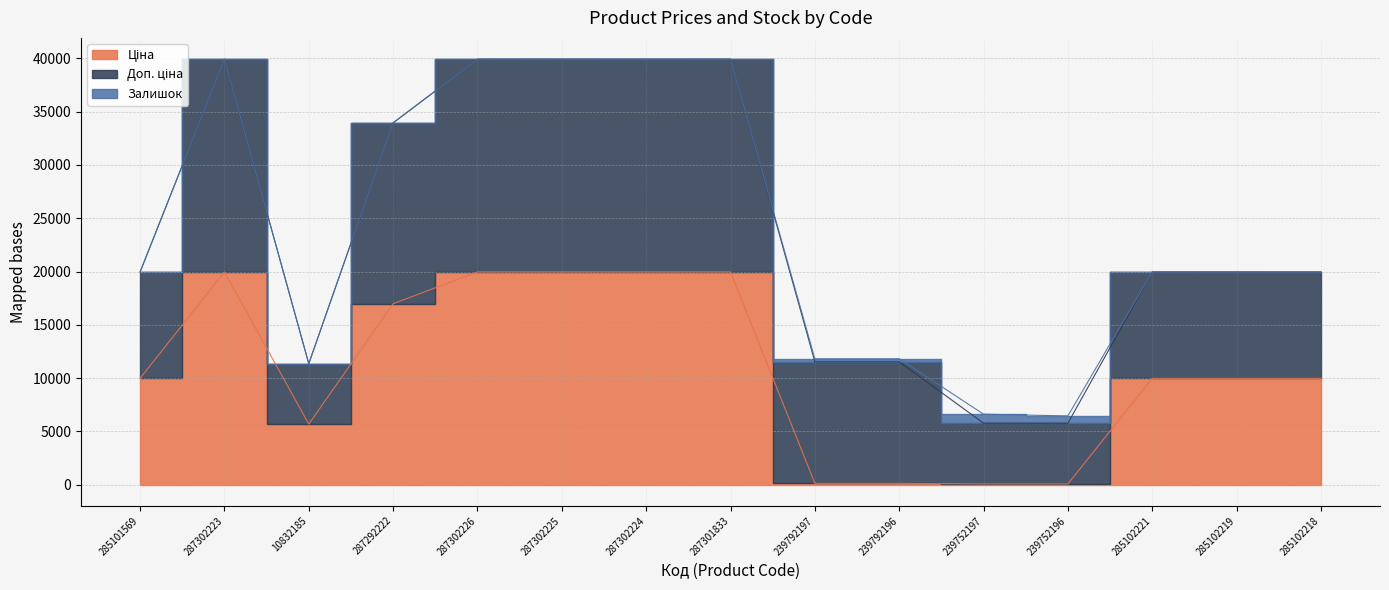

Which has a higher value, 239792197 or 239752197?

239792197